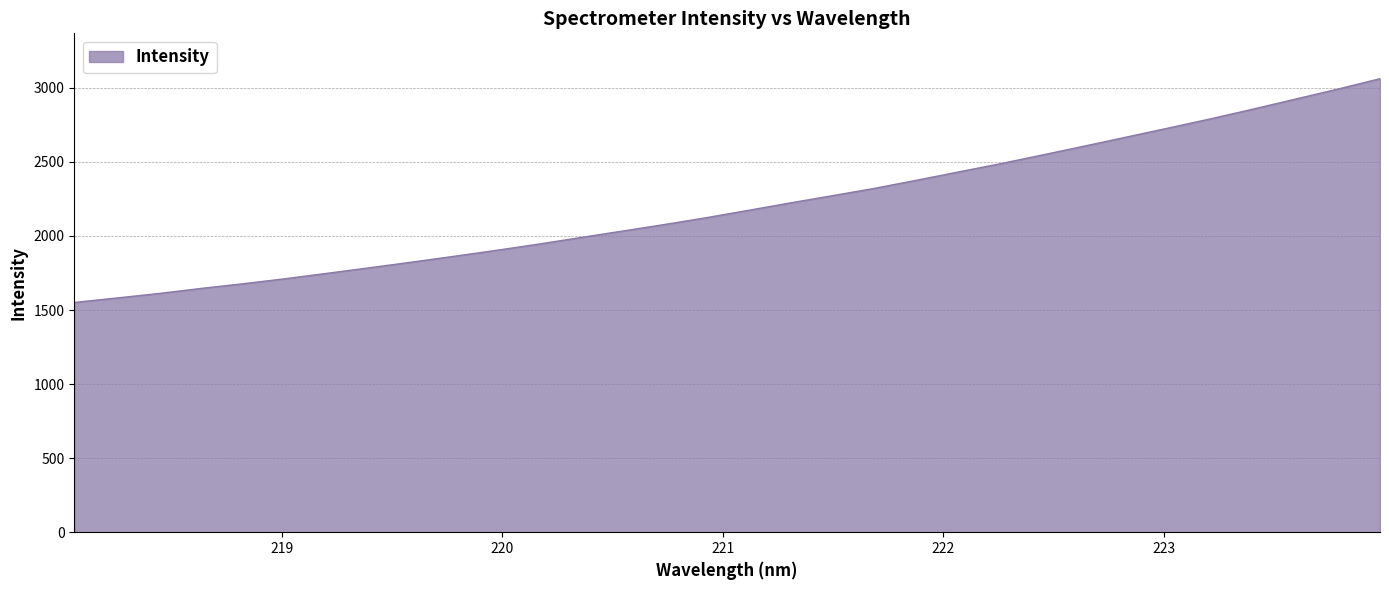

True or false: there are more than 2 points higher than both neighbors.

False